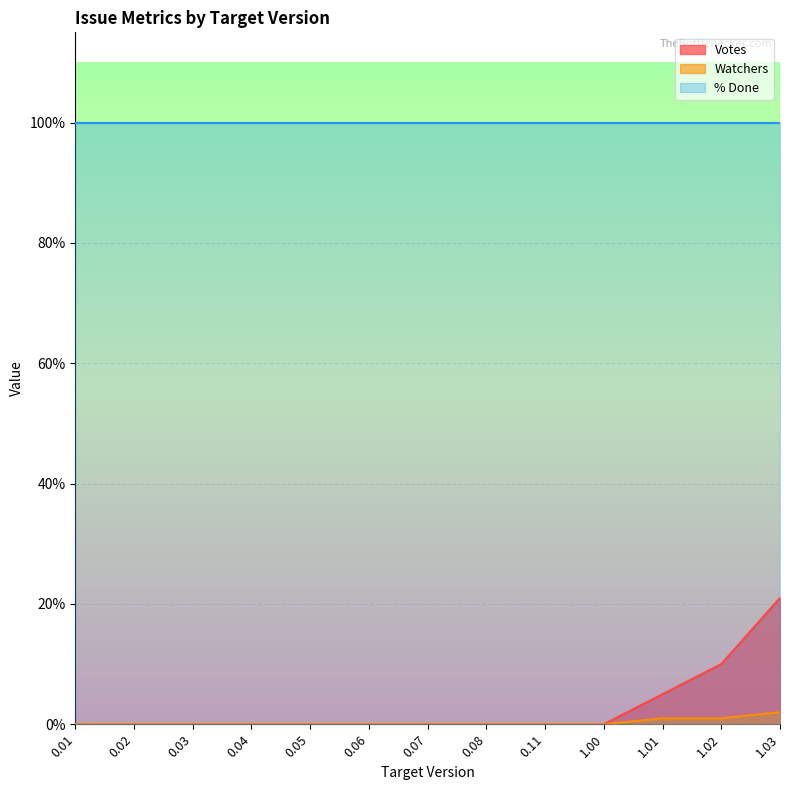

How many lines are shown in the chart?

3